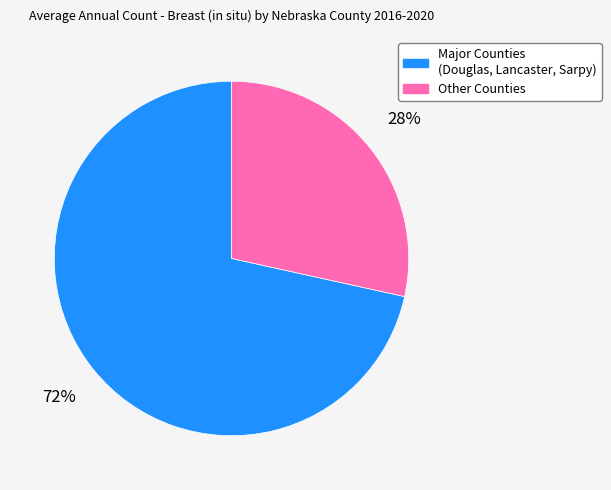

Which category has the smallest portion of the pie?

Other Counties